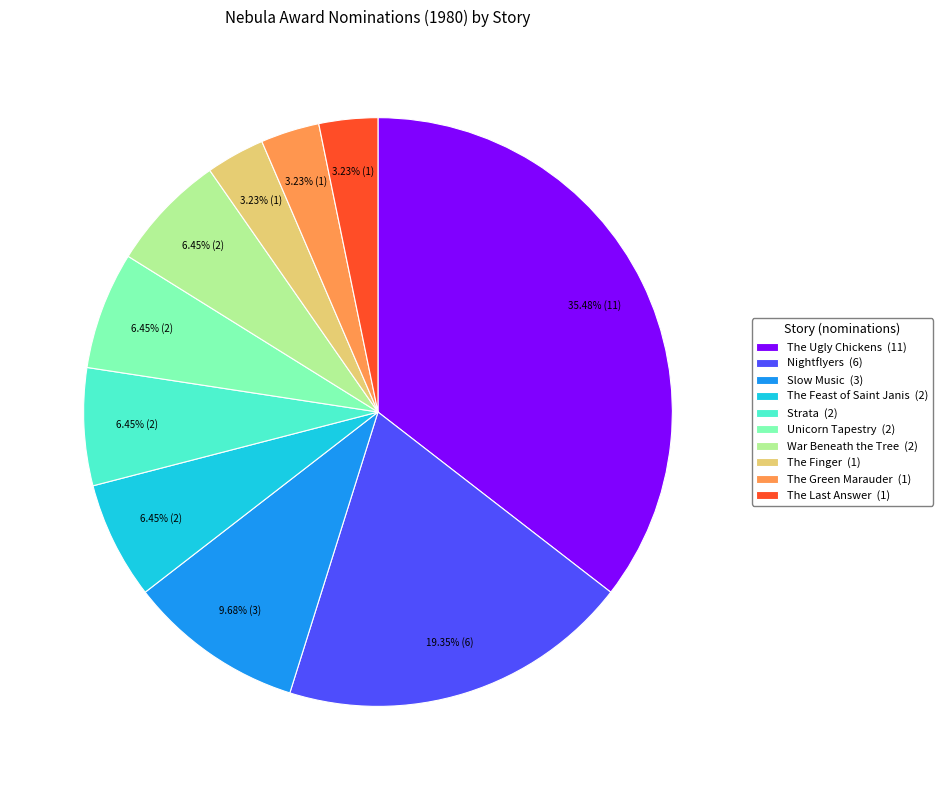

Count the number of slices in the pie.

10